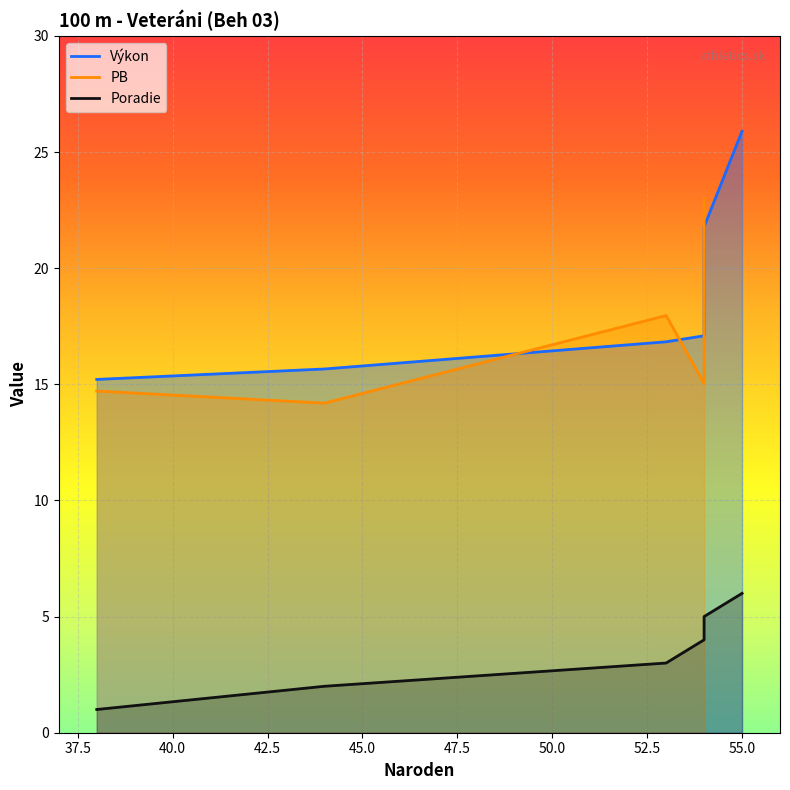

Where does the Poradie series first go above 4?

54